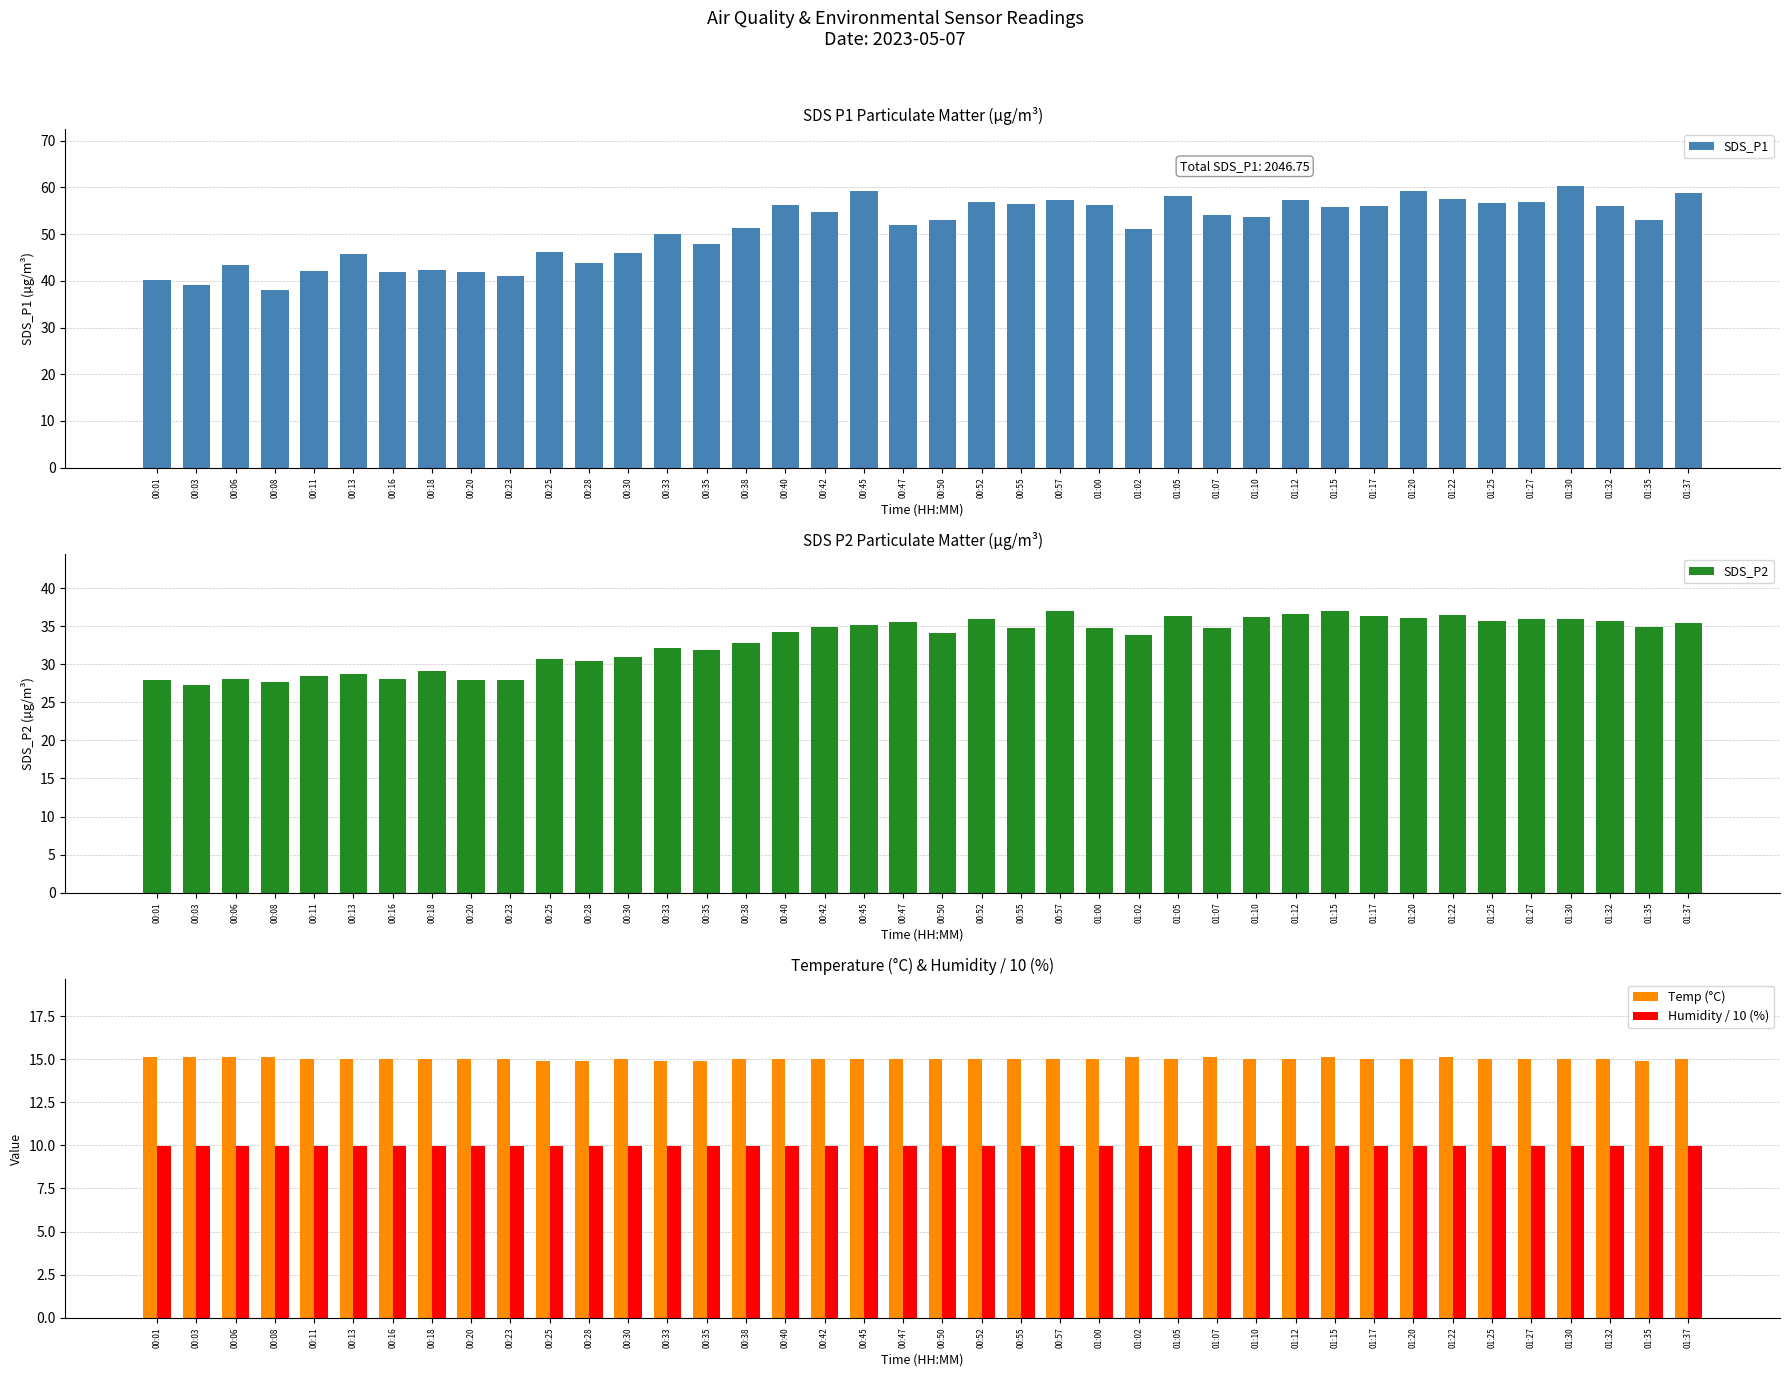

How many categories are shown in the chart?

40